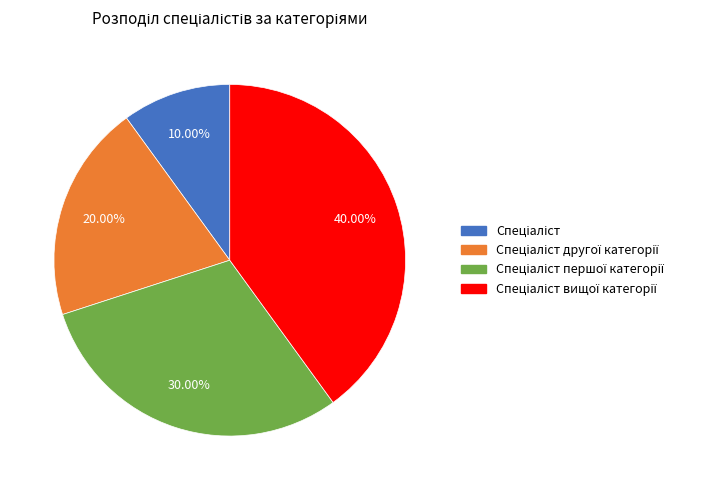

To the nearest percent, what is the difference between the largest and smallest slice percentages?

30%